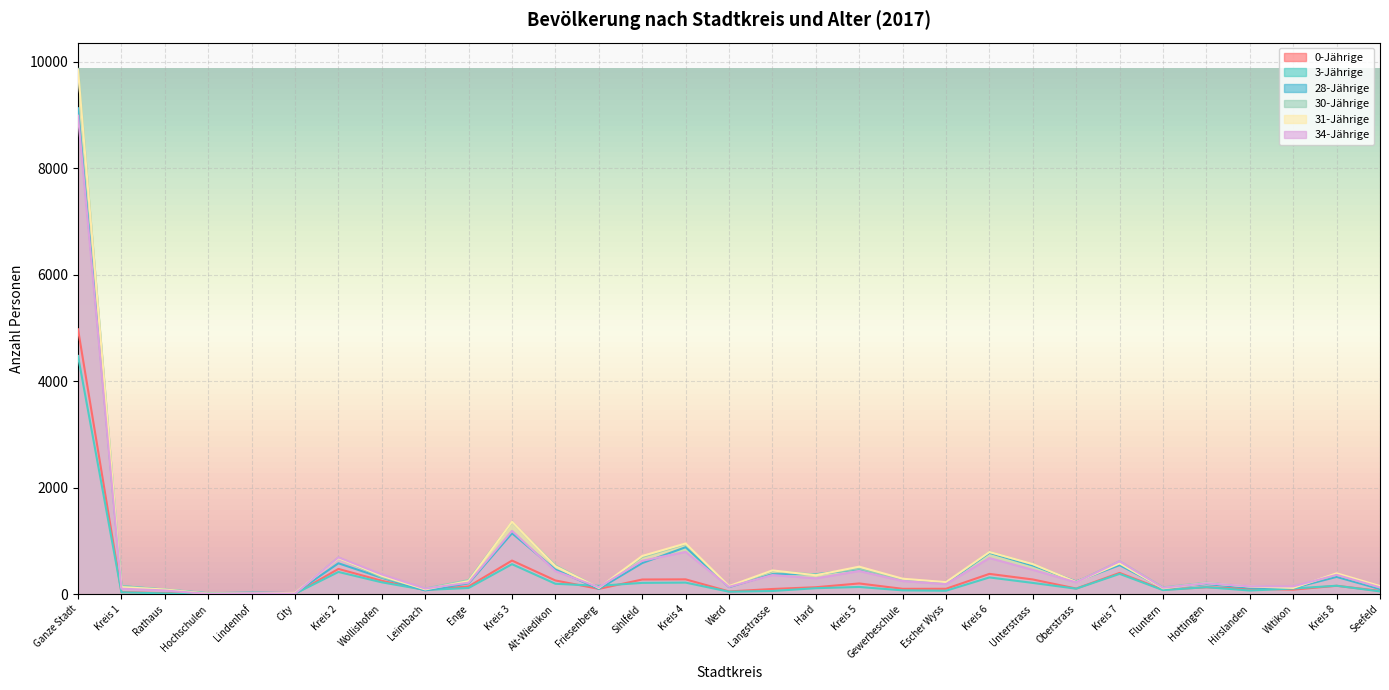

Which series has the largest total across all categories?

30-Jährige